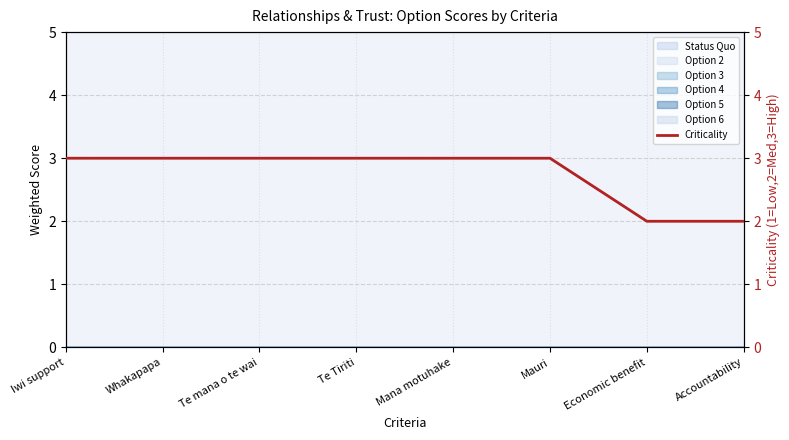

What is the ratio of the value at Mana motuhake to the value at Te mana o te wai?

1.0